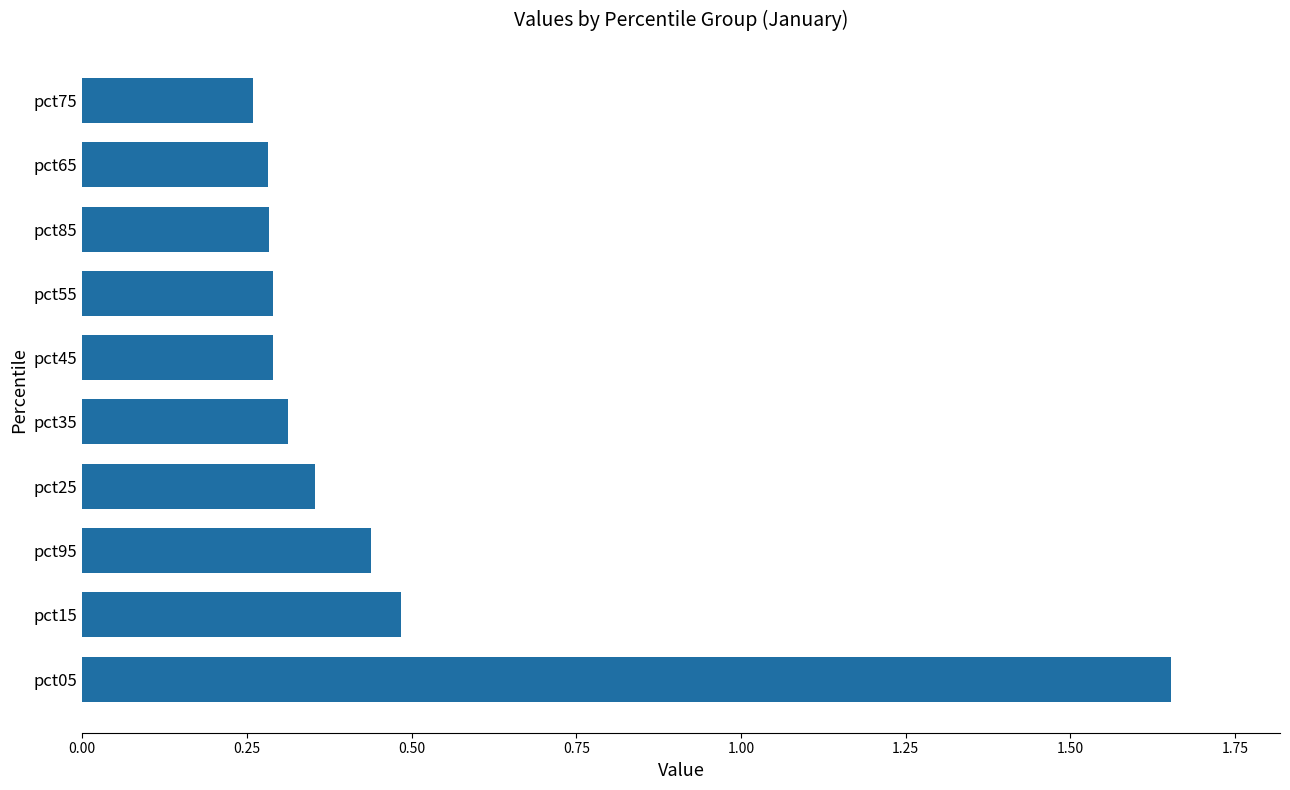

How many series are shown in this chart?

1